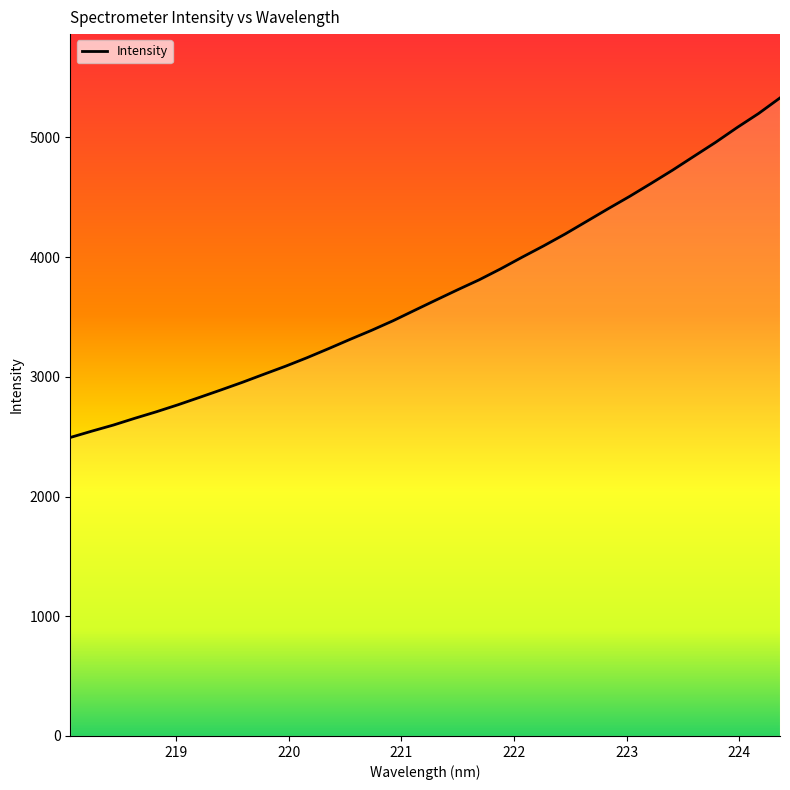

What is the sum of all values?

125991.1